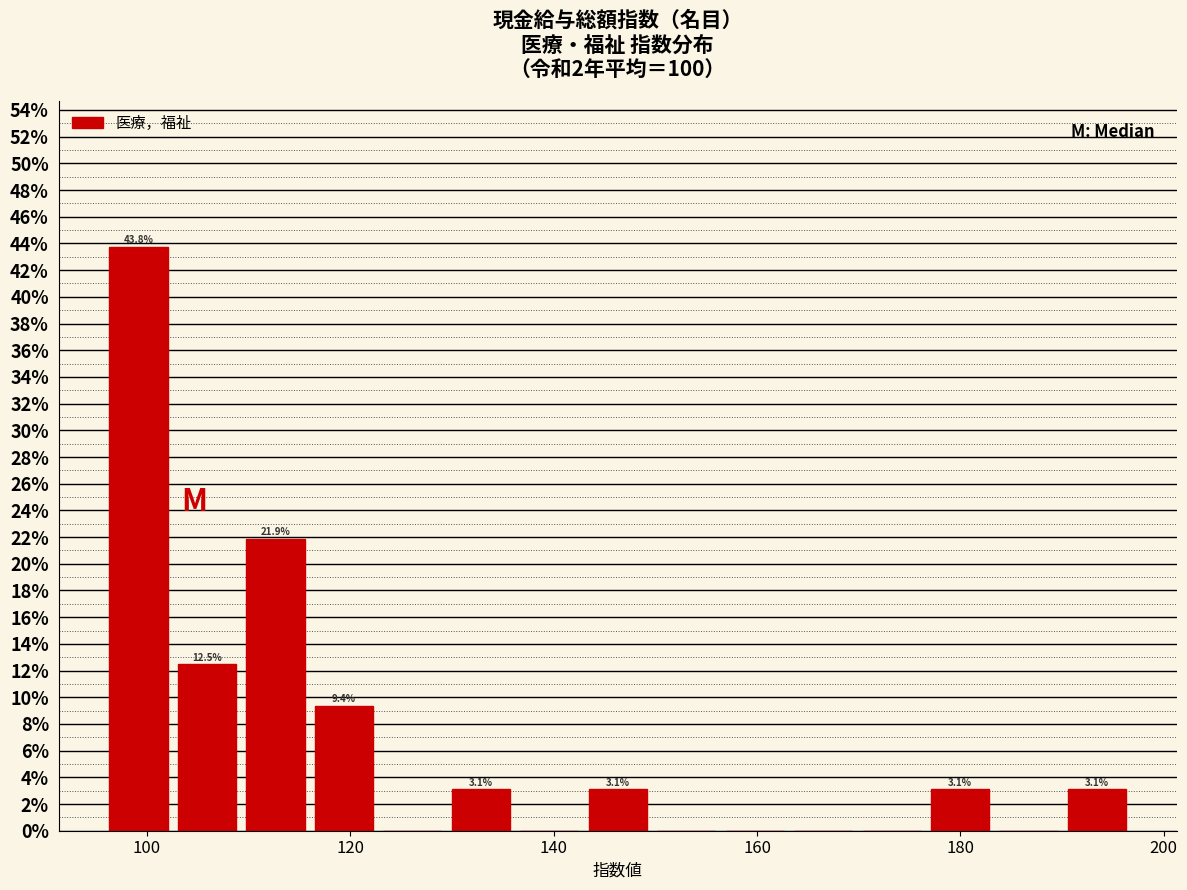

Around what value on the x-axis is the tallest bar? Give the approximate position of its centre, as read against the axis.

100